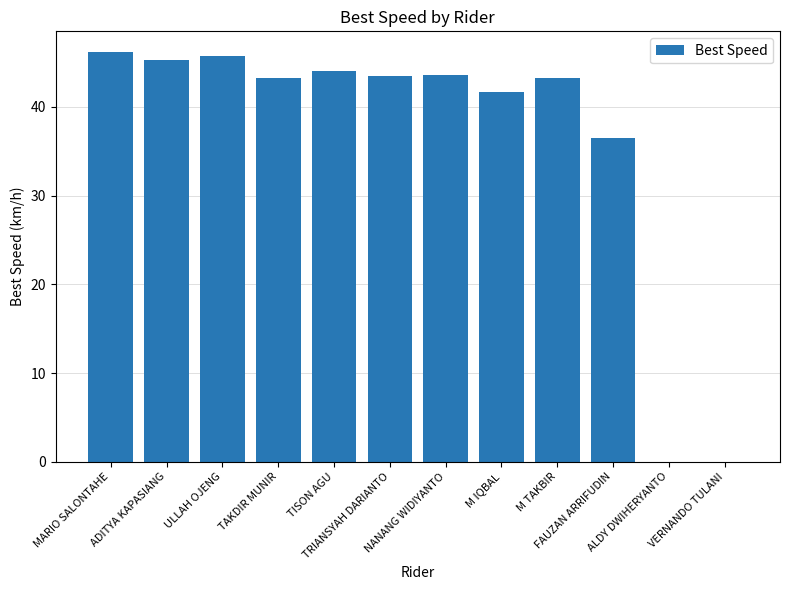

What is the approximate value at NANANG WIDIYANTO?

43.6